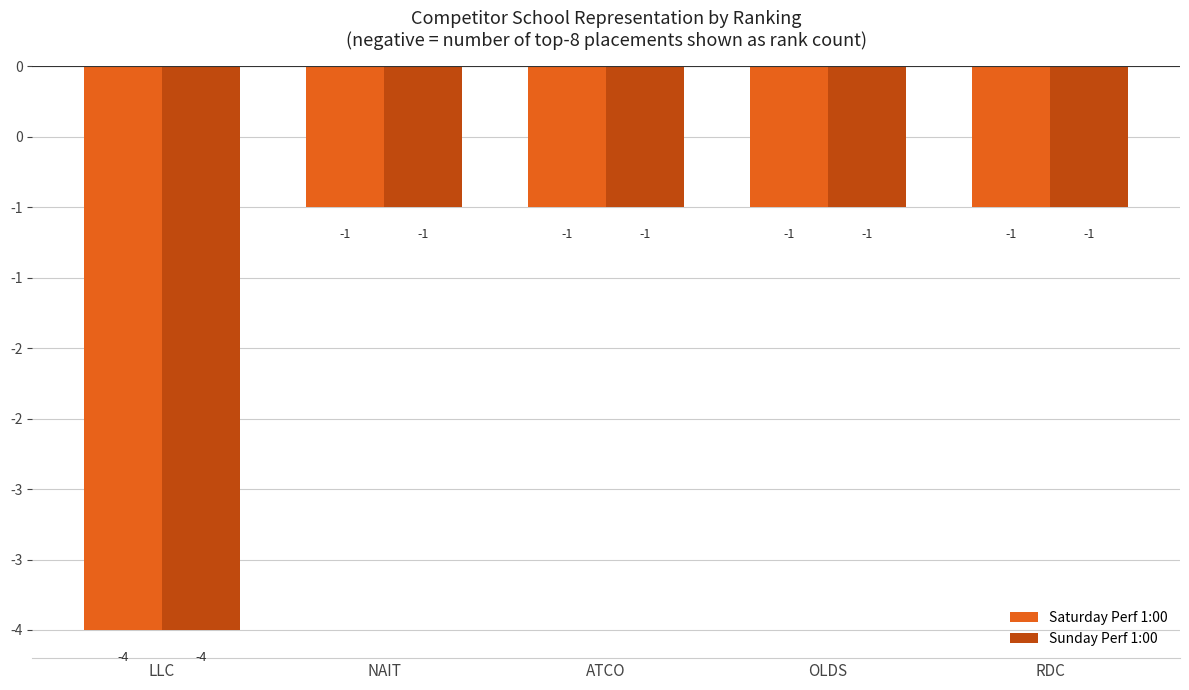

Does the chart contain any negative values?

Yes